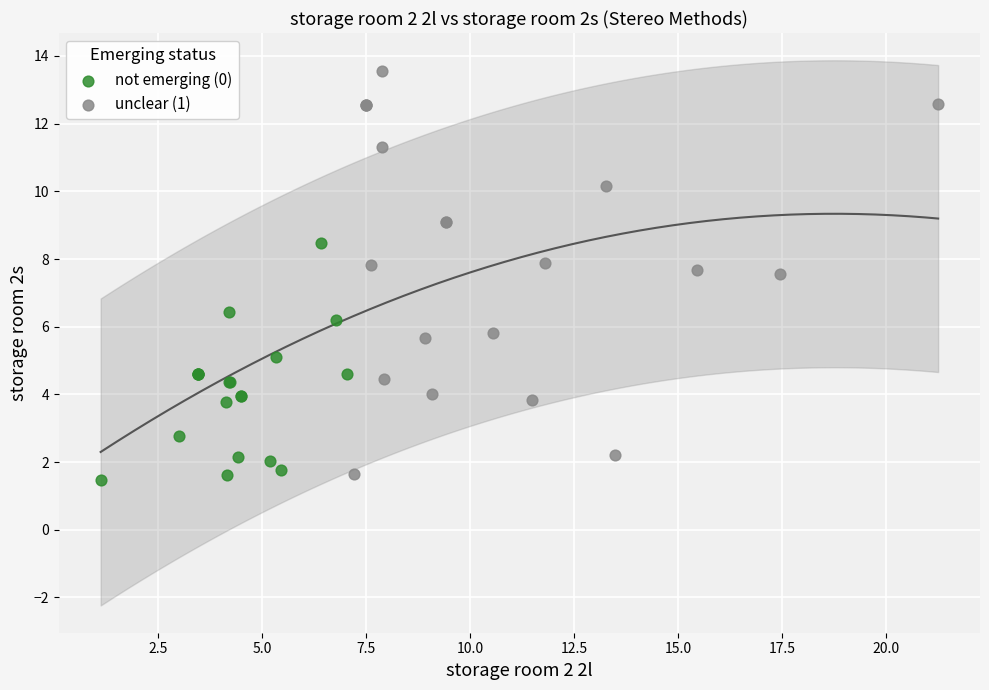

What are all the series names shown in the legend?

not emerging (0), unclear (1)